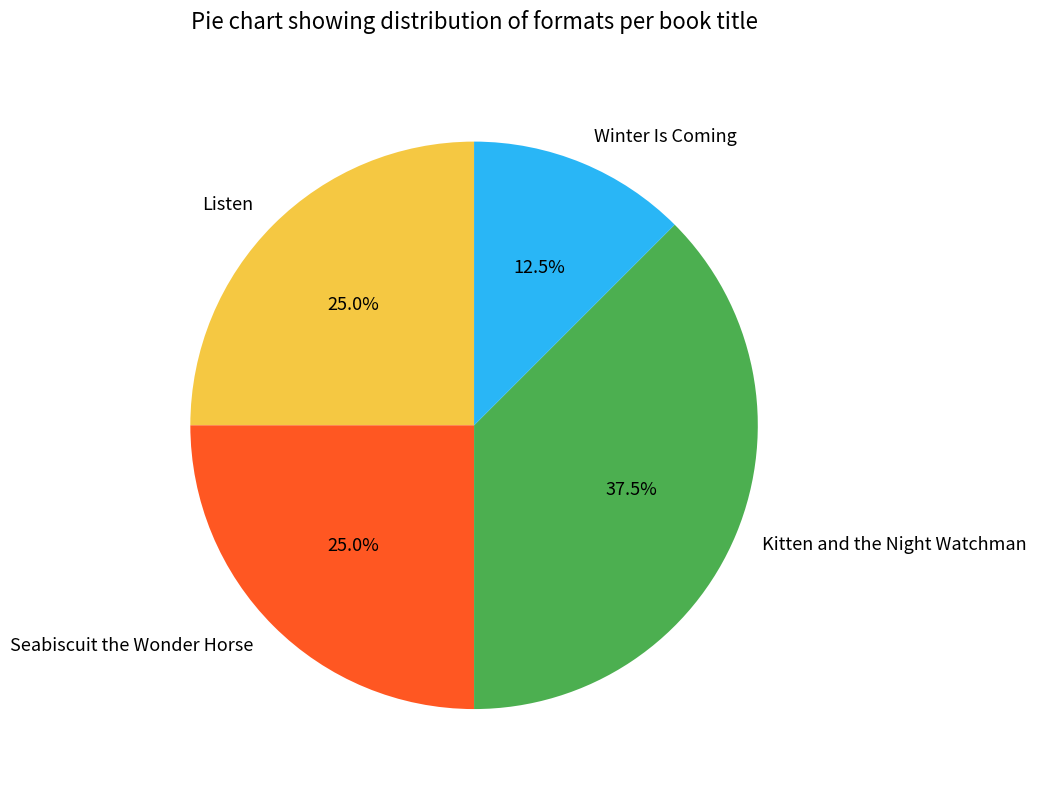

To the nearest percent, what is the average slice percentage?

25%